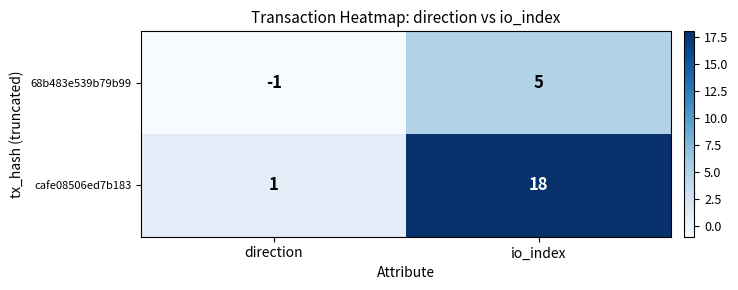

The value of cafe08506ed7b183 at direction is 2. True or false?

False